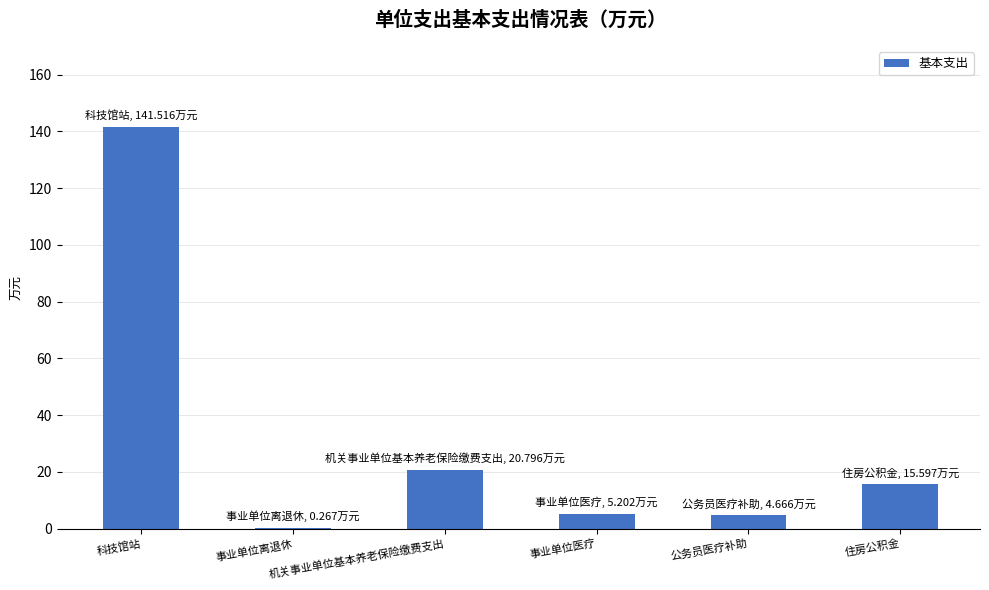

What is the maximum value shown in the chart?

141.5